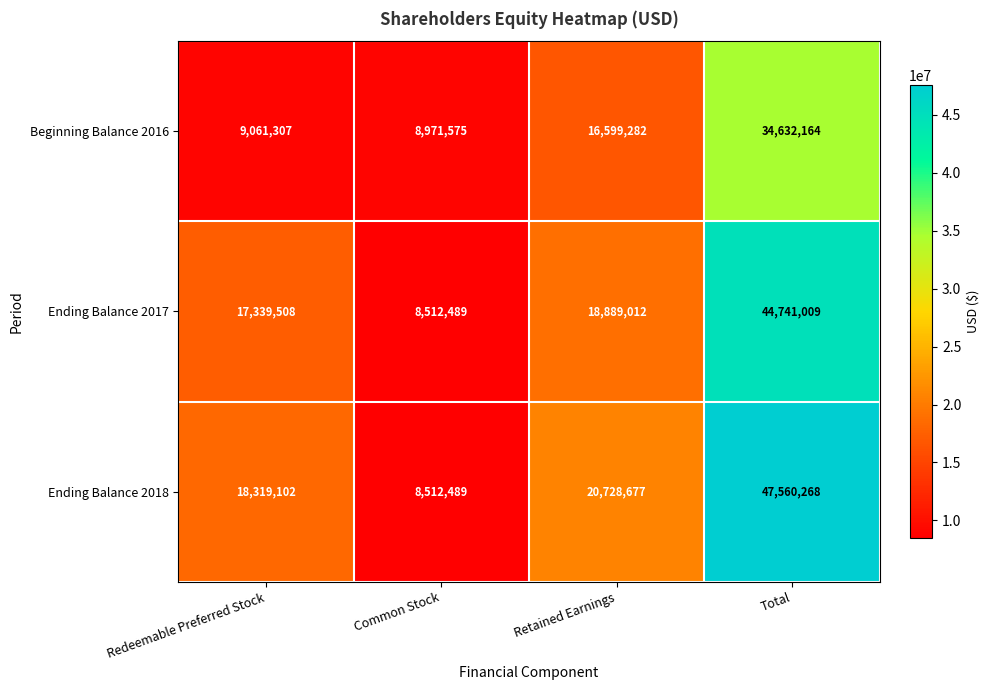

How many data points does each series have?

4